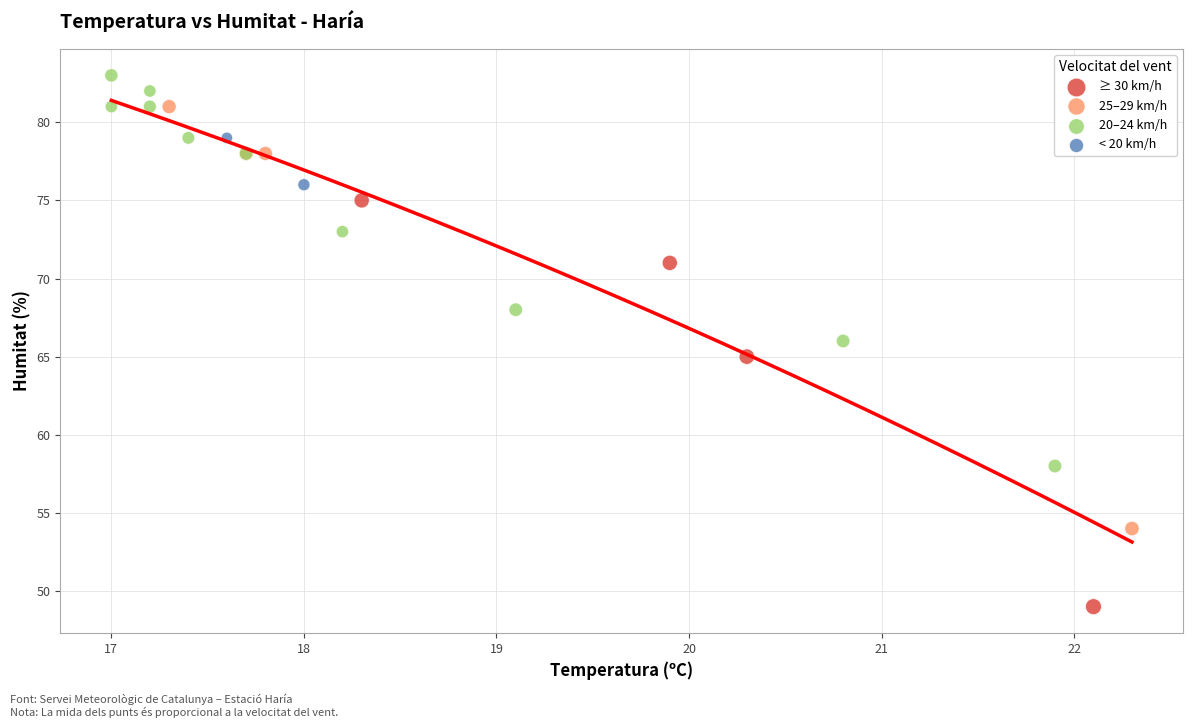

Which series contains the lowest Y value?

≥ 30 km/h